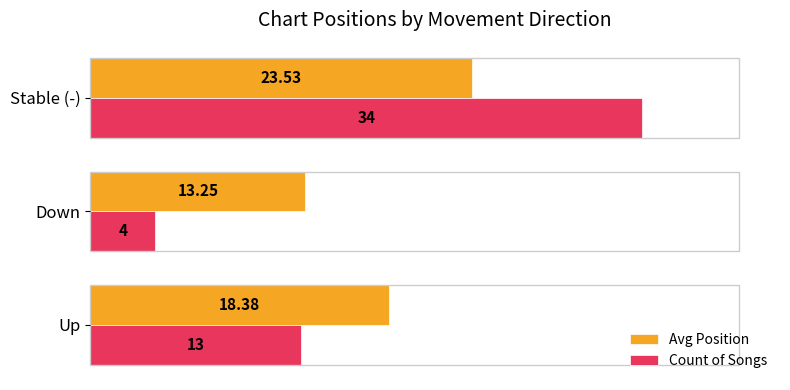

Which series has the largest total across all categories?

Avg Position